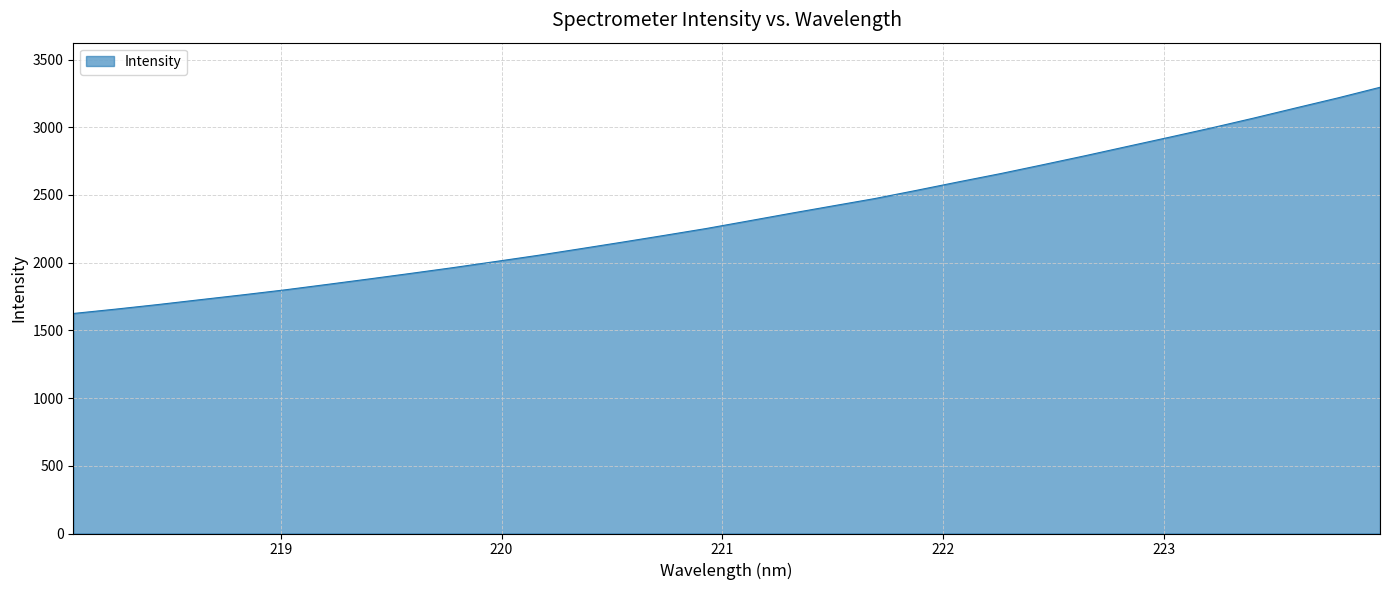

What is the minimum value shown in the chart?

1624.7